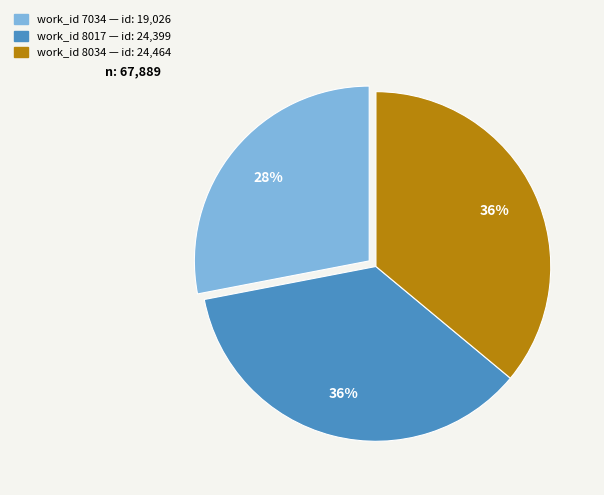

Combined, do work_id 7034 — id: 19,026 and work_id 8034 — id: 24,464 account for over 50%?

Yes